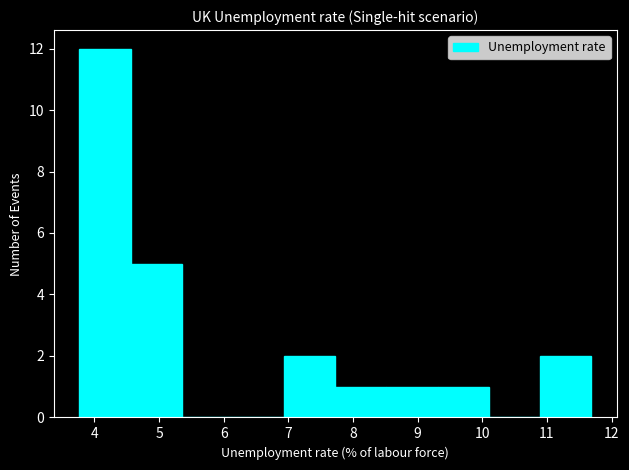

How tall is the bar that spans 10.9 to 11.7 on the x-axis? Neither the bar edges nor the heights are printed on the chart, so give them approximately, as read against the axes.

2